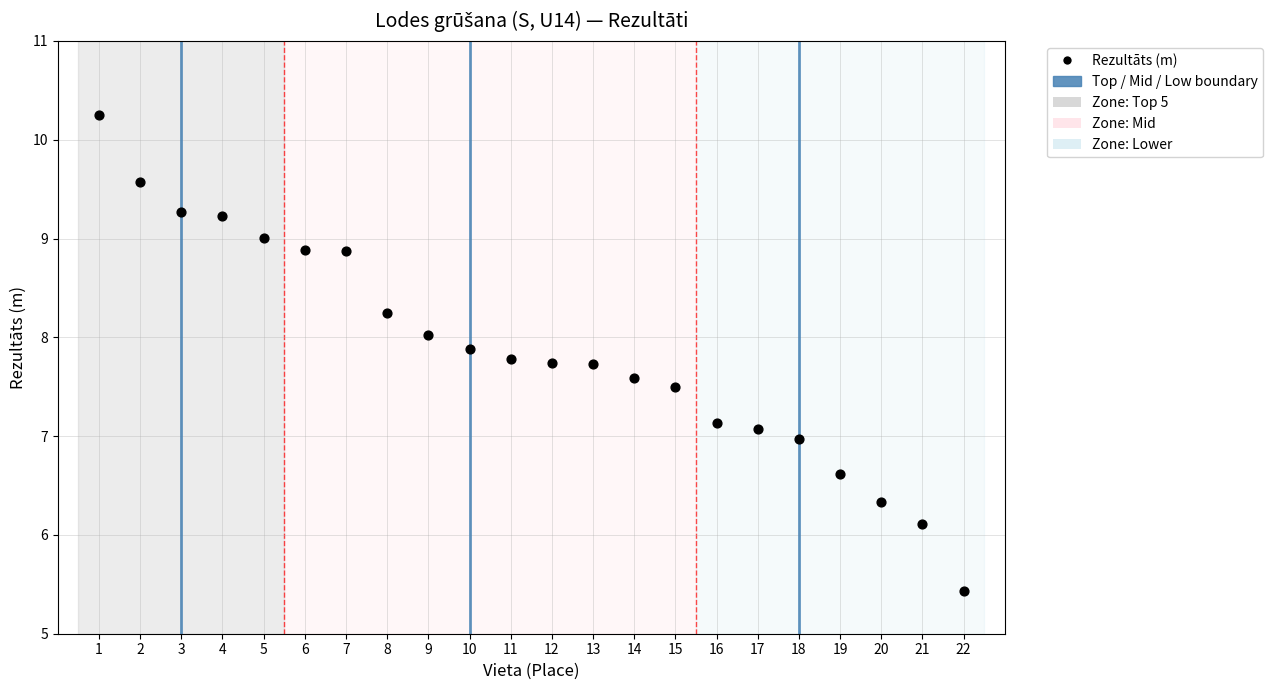

What is the range of X values (max minus min)?

21.0